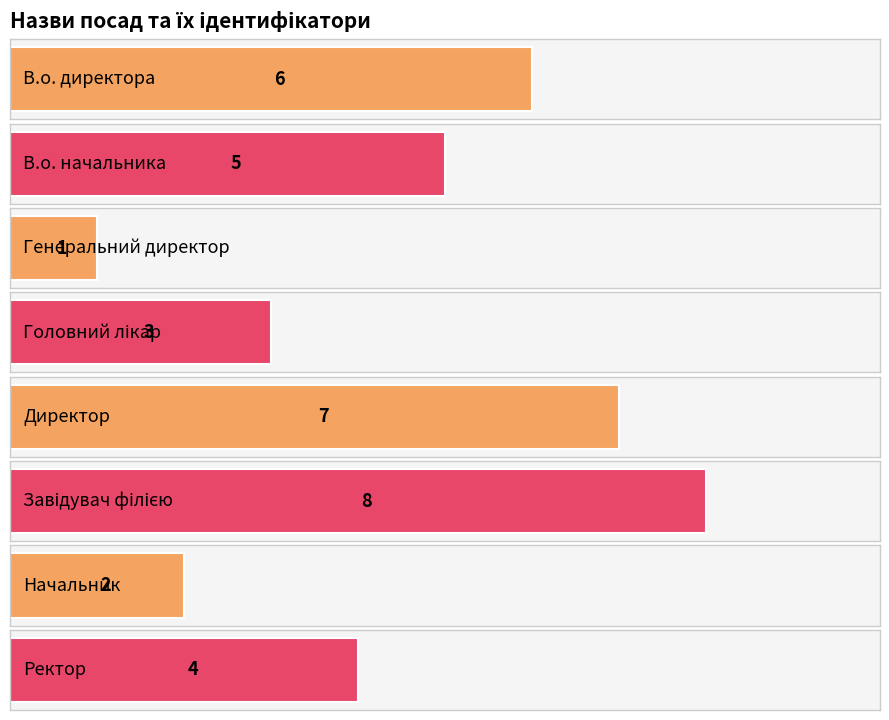

Rank the categories by value from highest to lowest.

Завідувач філією, Директор, В.о. директора, В.о. начальника, Ректор, Головний лікар, Начальник, Генеральний директор